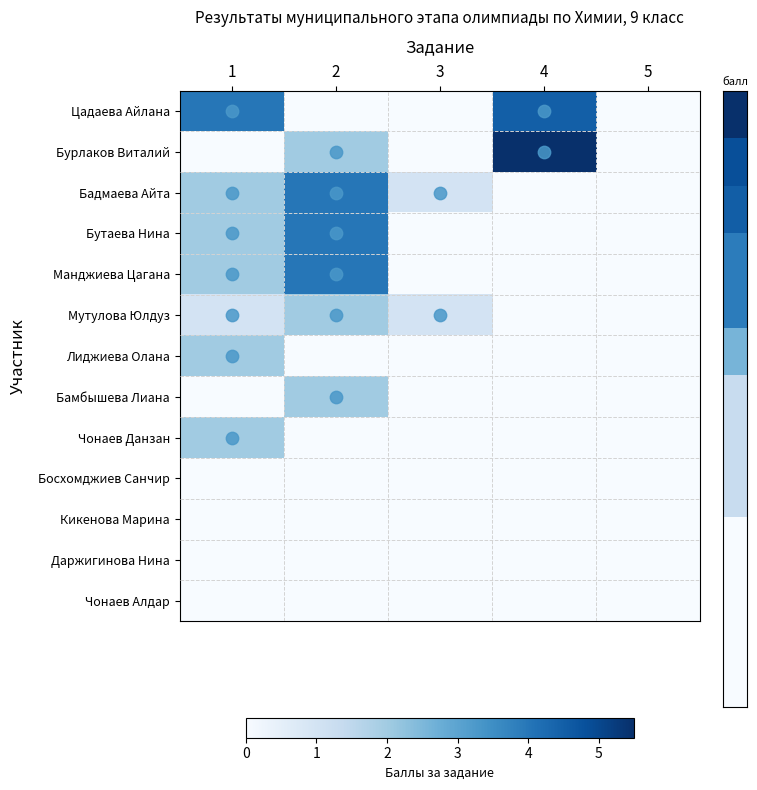

Between 1 and 2, which series saw the biggest shift?

Цадаева Айлана